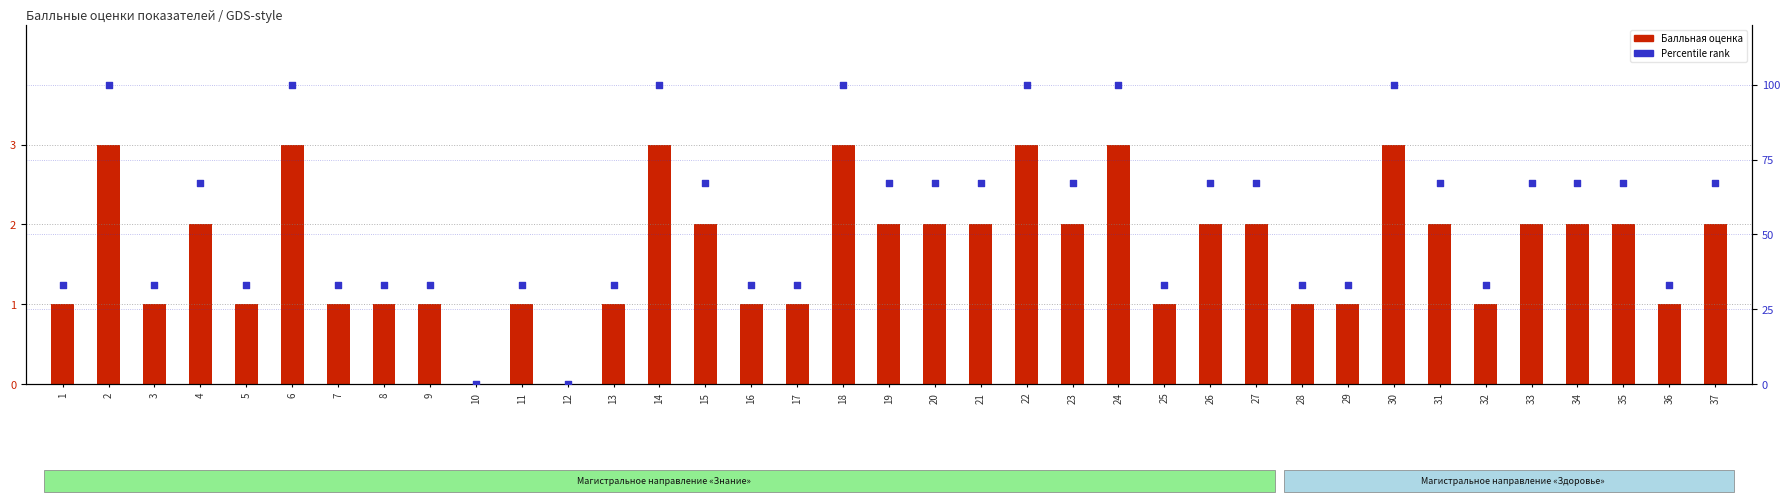

Which series has the largest Y range (max minus min)?

Percentile rank